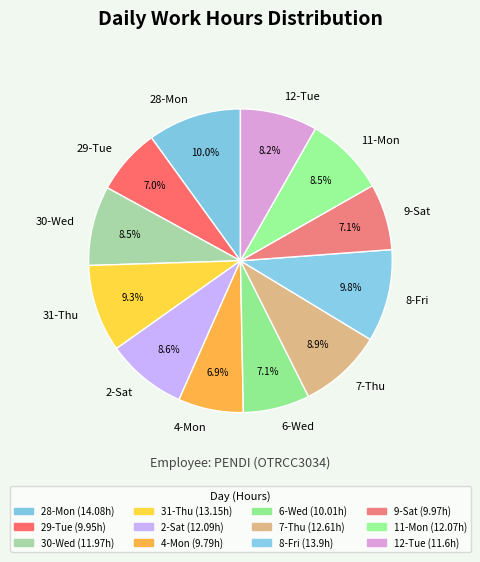

Between 28-Mon and 12-Tue, which is larger?

28-Mon